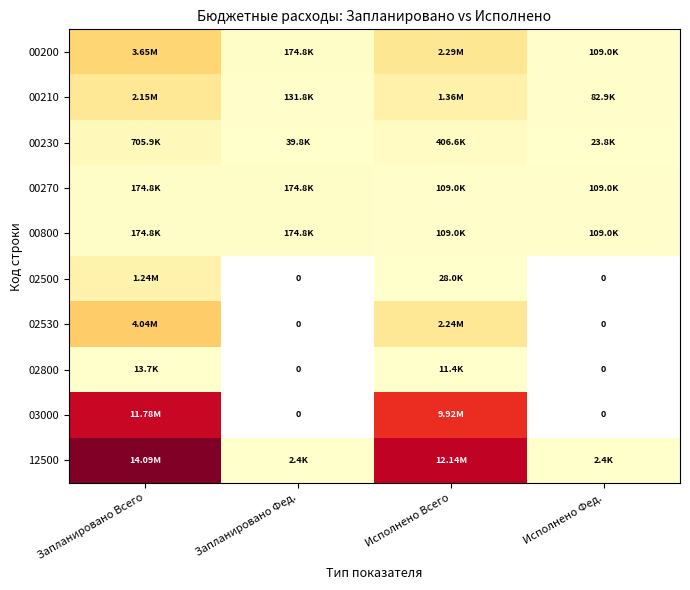

What is the minimum value shown in the chart?

2350.0